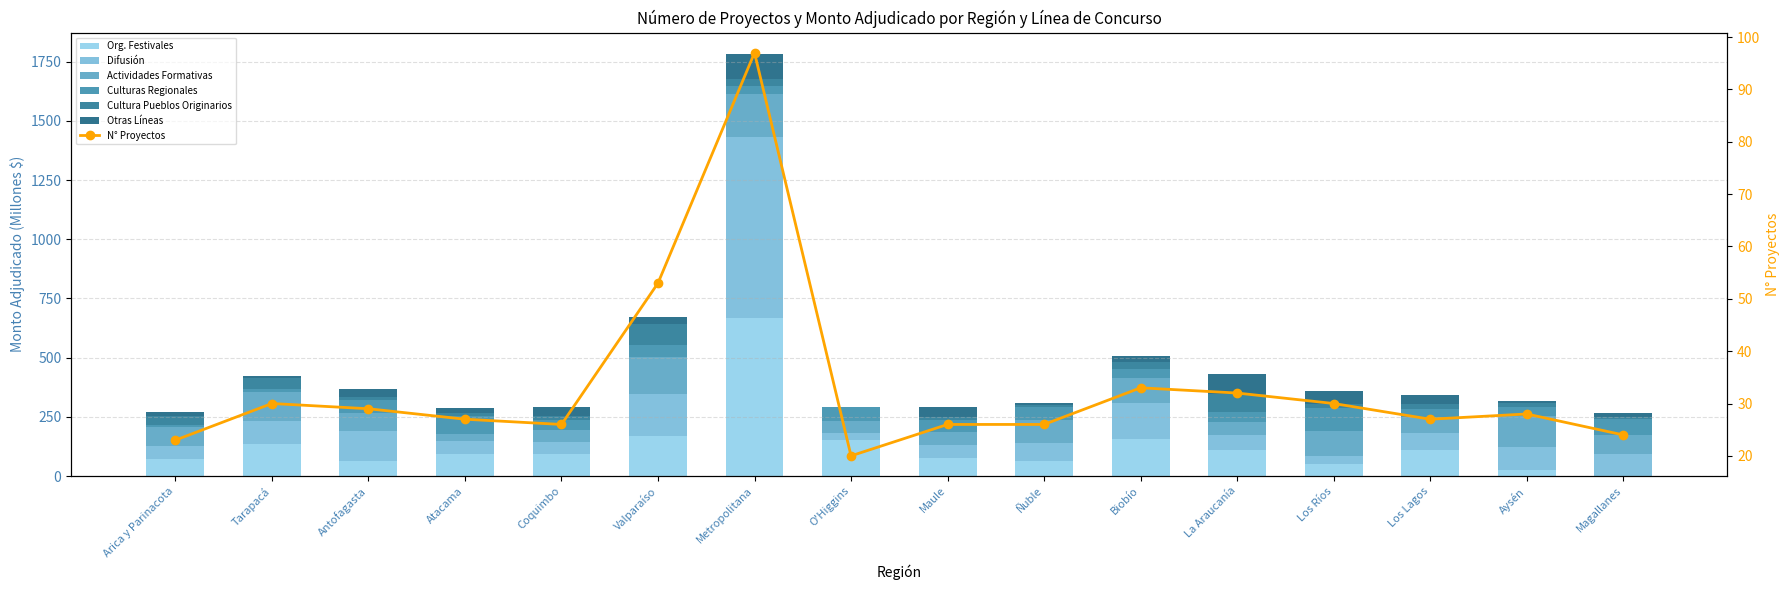

Between Los Ríos and Coquimbo, which is larger?

Coquimbo